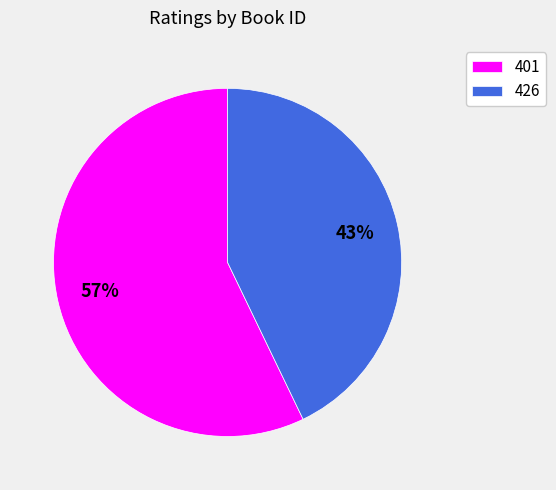

Which category has the smallest portion of the pie?

426